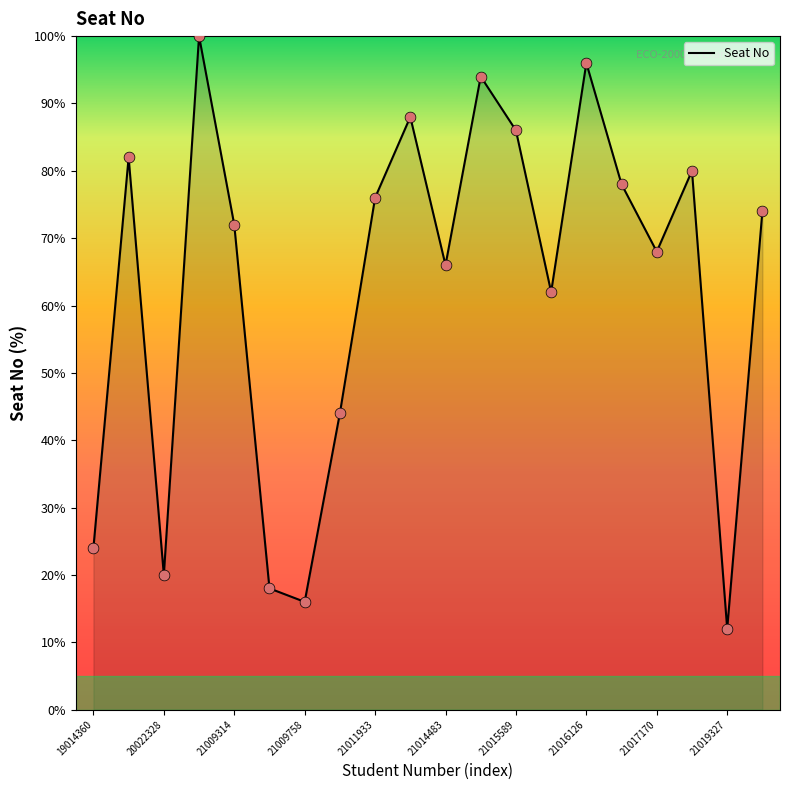

What is the greatest value displayed?

100